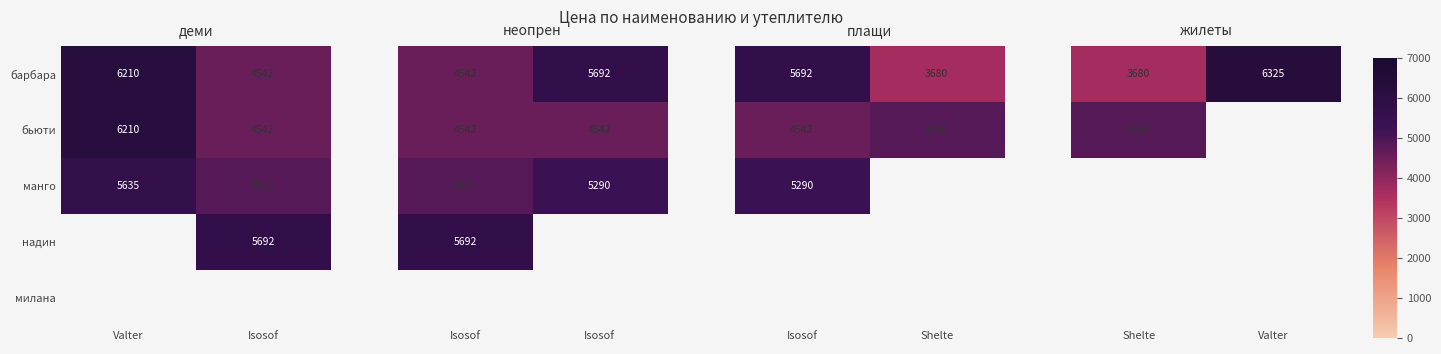

What is the difference between the манго values at Valter and Isosof?

805